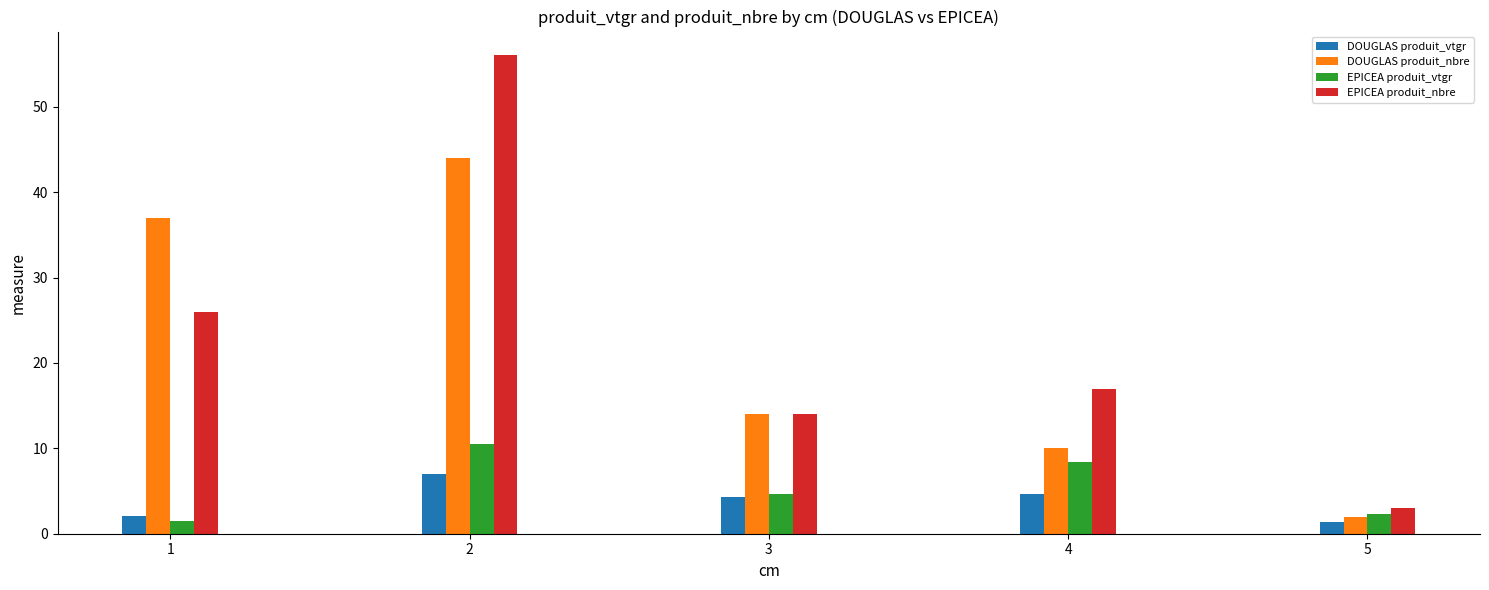

Reading left to right, extract all data points from this chart.

DOUGLAS produit_vtgr: 2.0	6.9	4.3	4.7	1.4
DOUGLAS produit_nbre: 37.0	44.0	14.0	10.0	2.0
EPICEA produit_vtgr: 1.5	10.5	4.6	8.3	2.3
EPICEA produit_nbre: 26.0	56.0	14.0	17.0	3.0